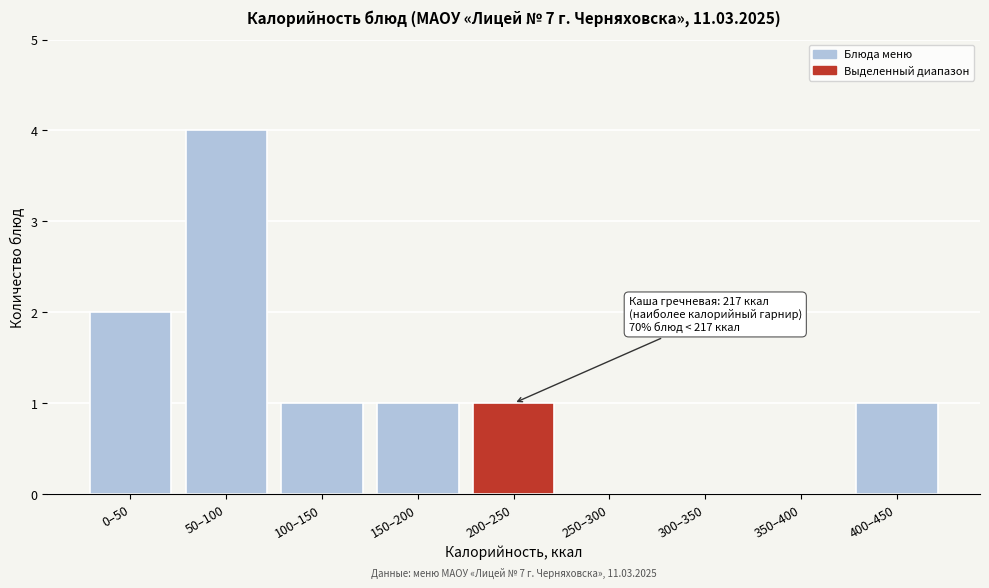

Reading right to left, extract all data points from this chart.

400–450=1	350–400=0	300–350=0	250–300=0	200–250=1	150–200=1	100–150=1	50–100=4	0–50=2